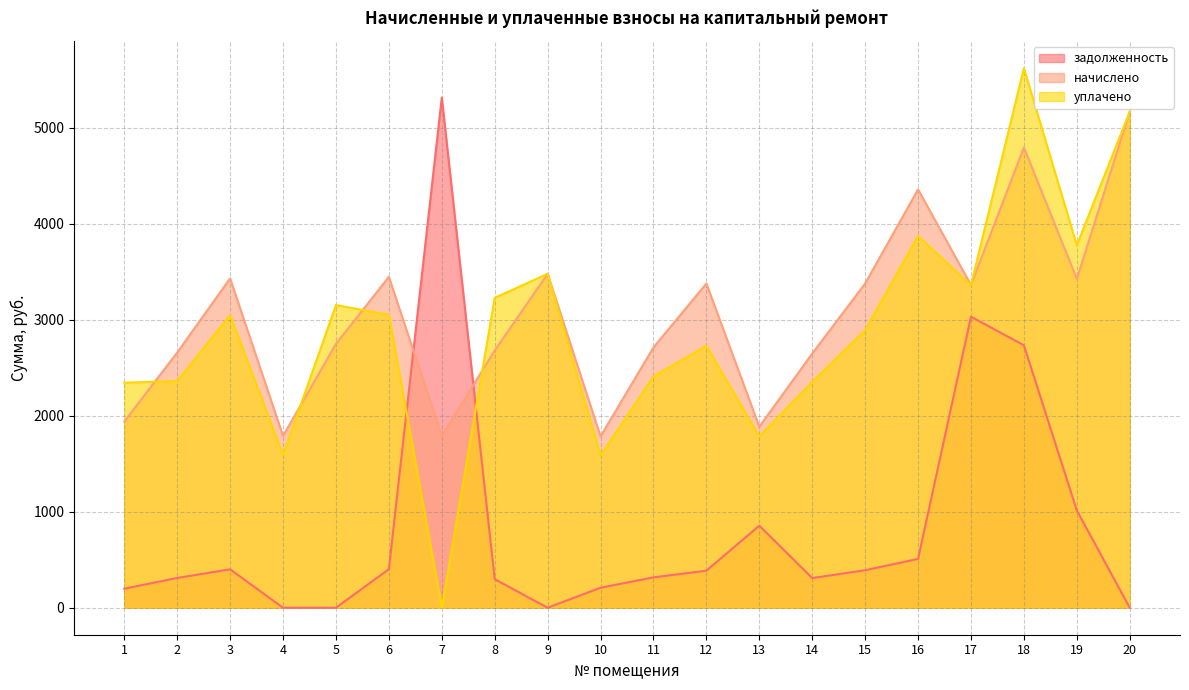

At which label does задолженность first exceed 385?

3